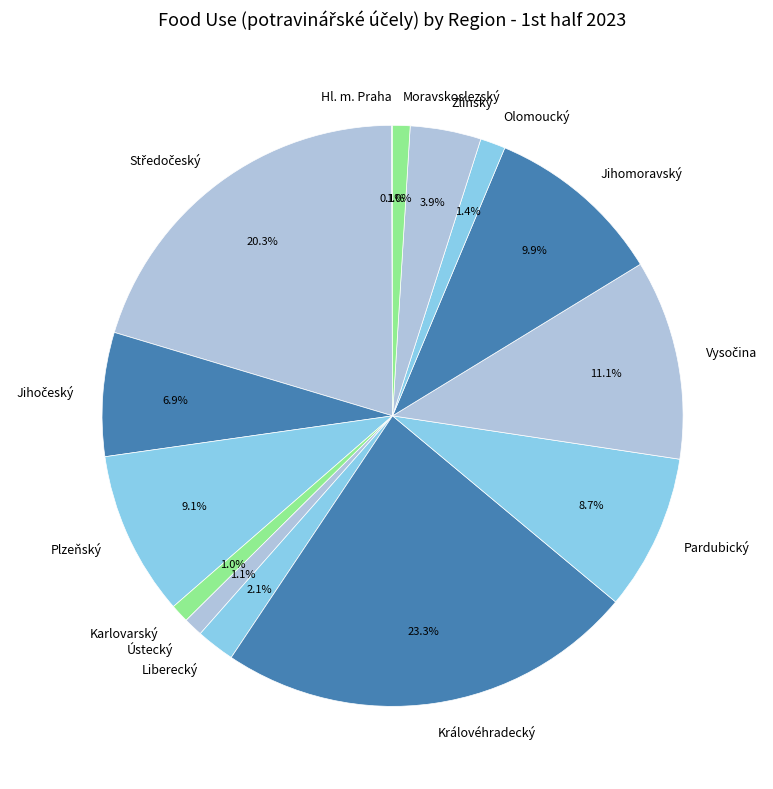

Which slice is the largest?

Královéhradecký